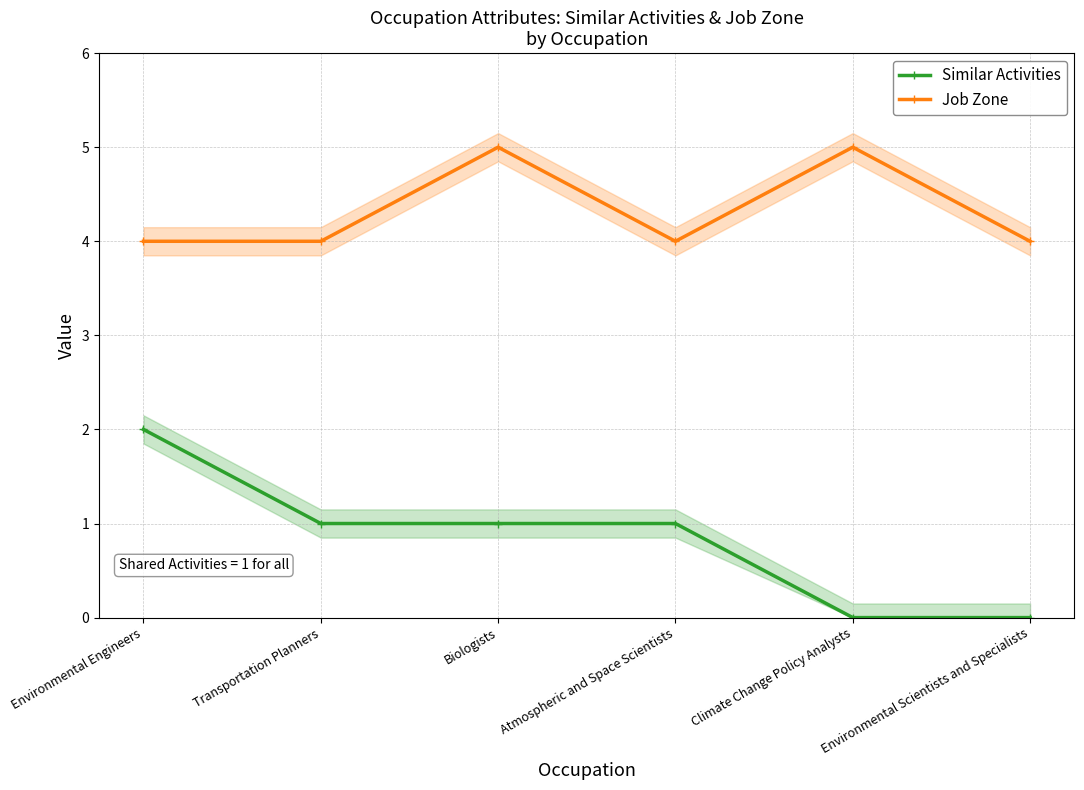

List the series in order of their peak value, highest first.

Job Zone, Similar Activities